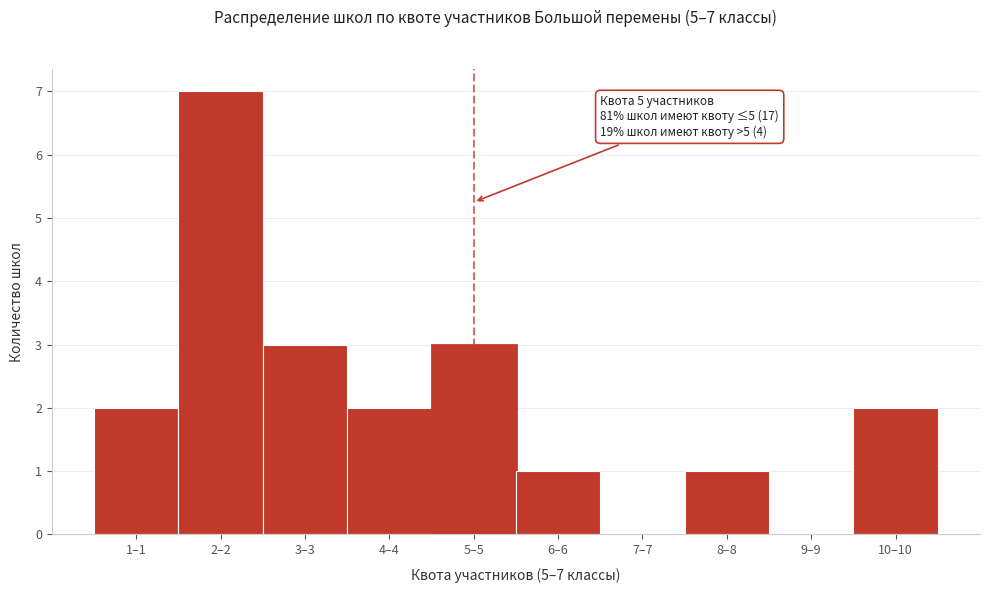

Reading left to right, extract all data points from this chart.

1–1=2	2–2=7	3–3=3	4–4=2	5–5=3	6–6=1	7–7=0	8–8=1	9–9=0	10–10=2